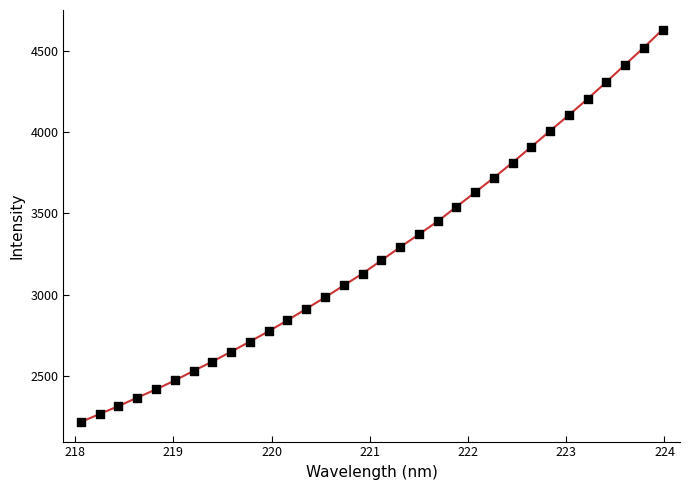

What is the range of X values (max minus min)?

5.9